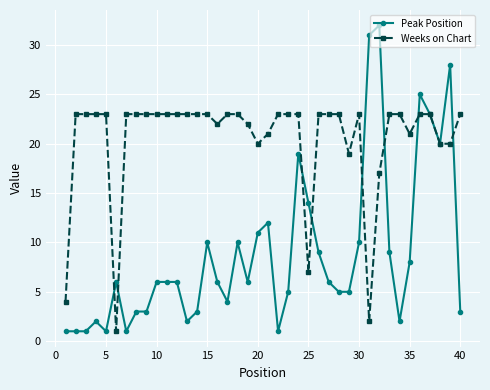

True or false: Weeks on Chart and Peak Position intersect in this chart.

True